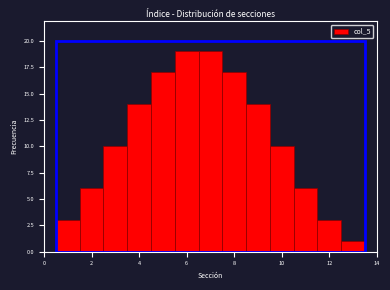

What is the height of the bar covering 0.5 to 1.5 on the x-axis? Neither the bar edges nor the heights are printed on the chart, so give them approximately, as read against the axes.

3